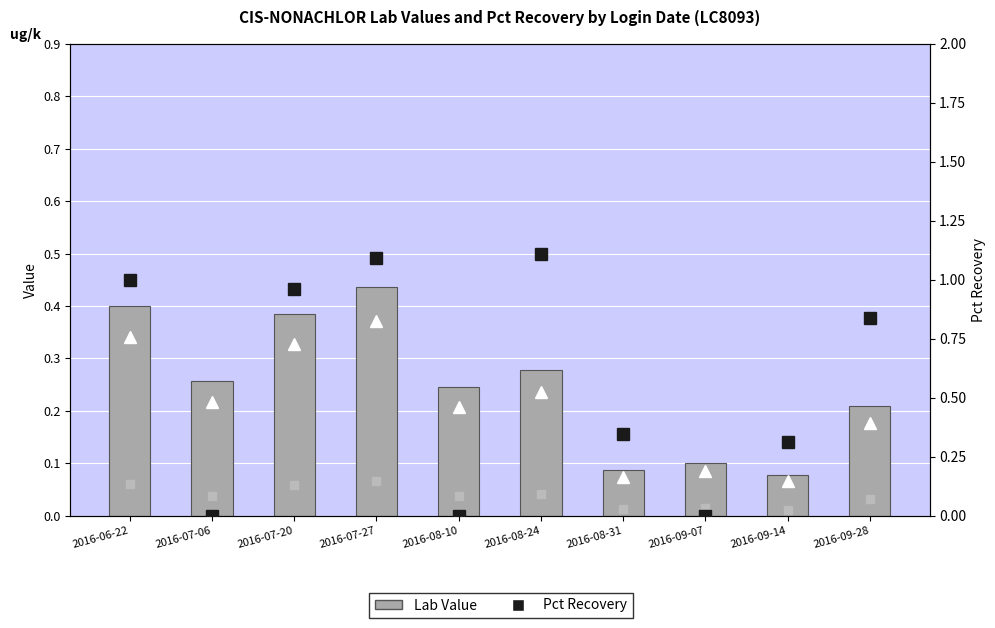

Reading left to right, transcribe all the data shown in this chart.

Lab Value: 0.4	0.3	0.4	0.4	0.2	0.3	0.1	0.1	0.1	0.2
Pct Recovery: 1.0	0.0	1.0	1.1	0.0	1.1	0.3	0.0	0.3	0.8